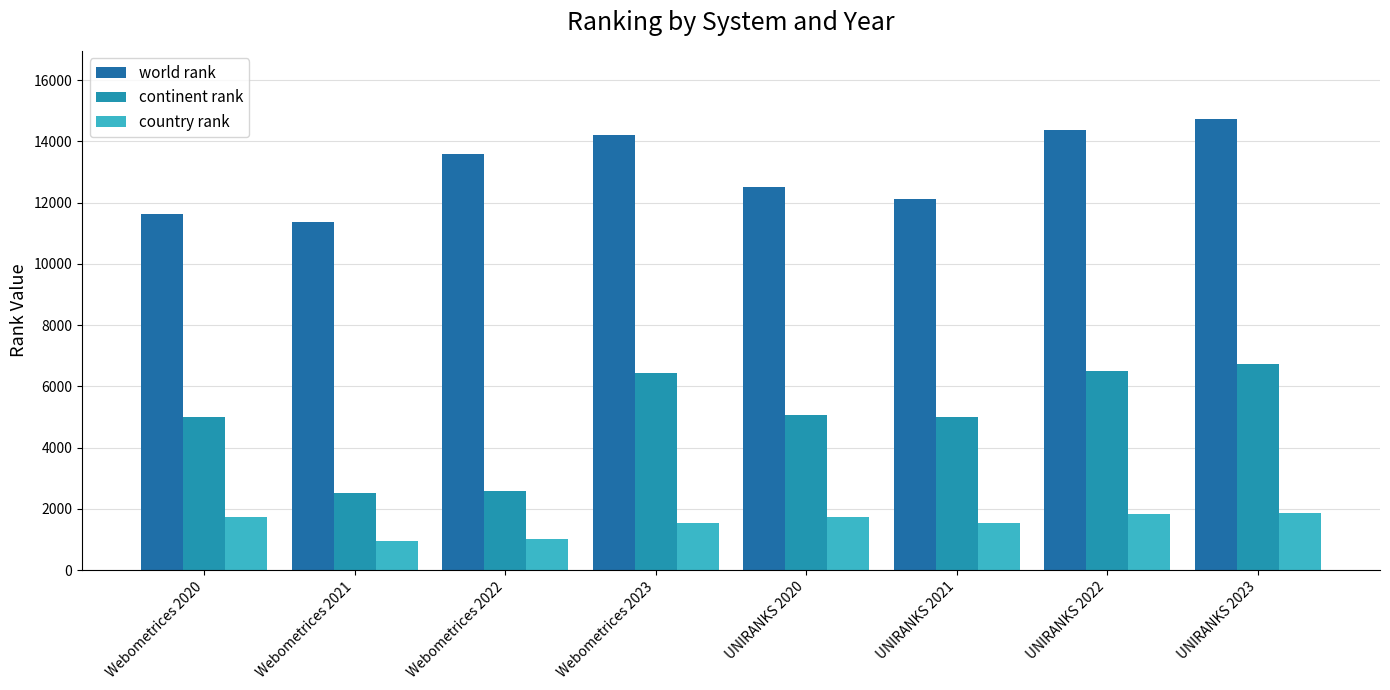

What is the label of the 8th bar from the right?

Webometrices 2020